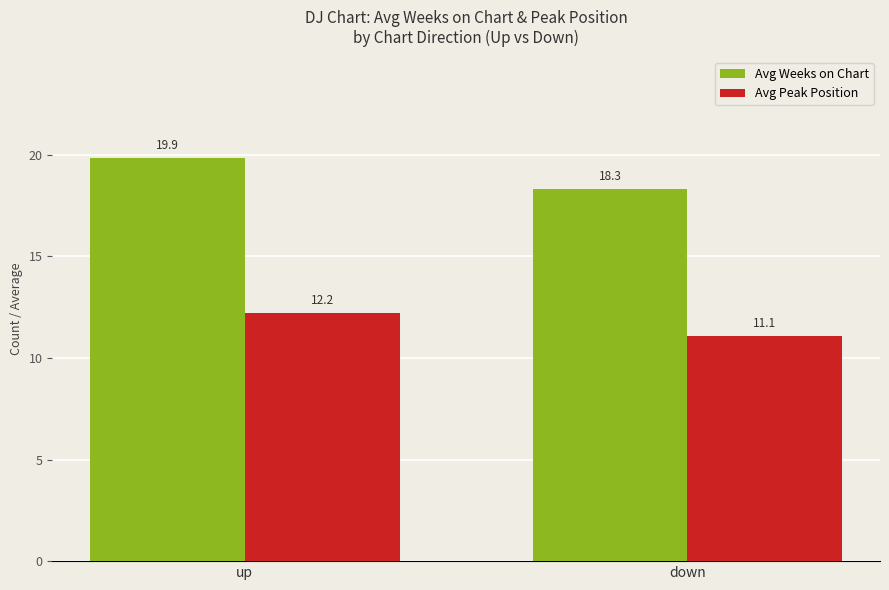

At down, list the series in order from smallest to largest.

Avg Peak Position, Avg Weeks on Chart